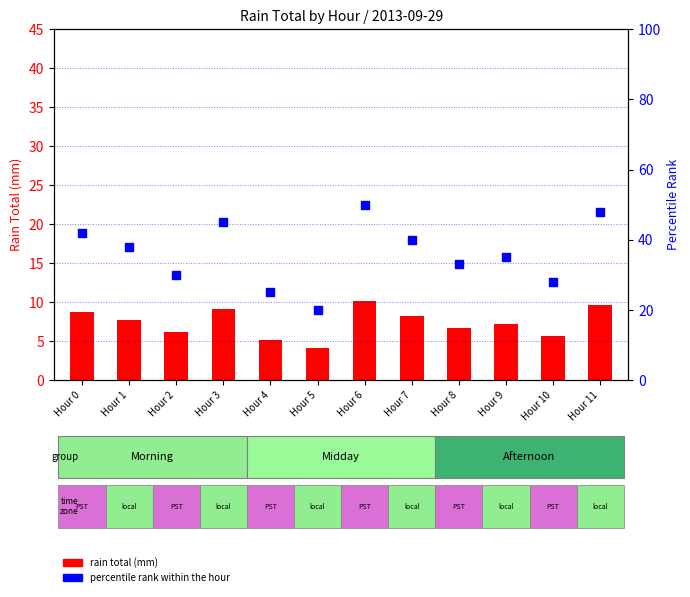

Which series has the widest spread of Y values?

percentile rank within the hour